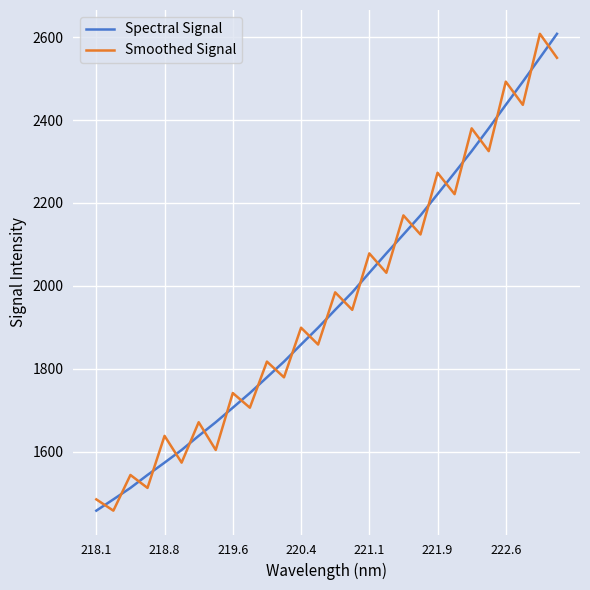

What is the difference between the maximum and minimum values in the Spectral Signal series?

1150.4